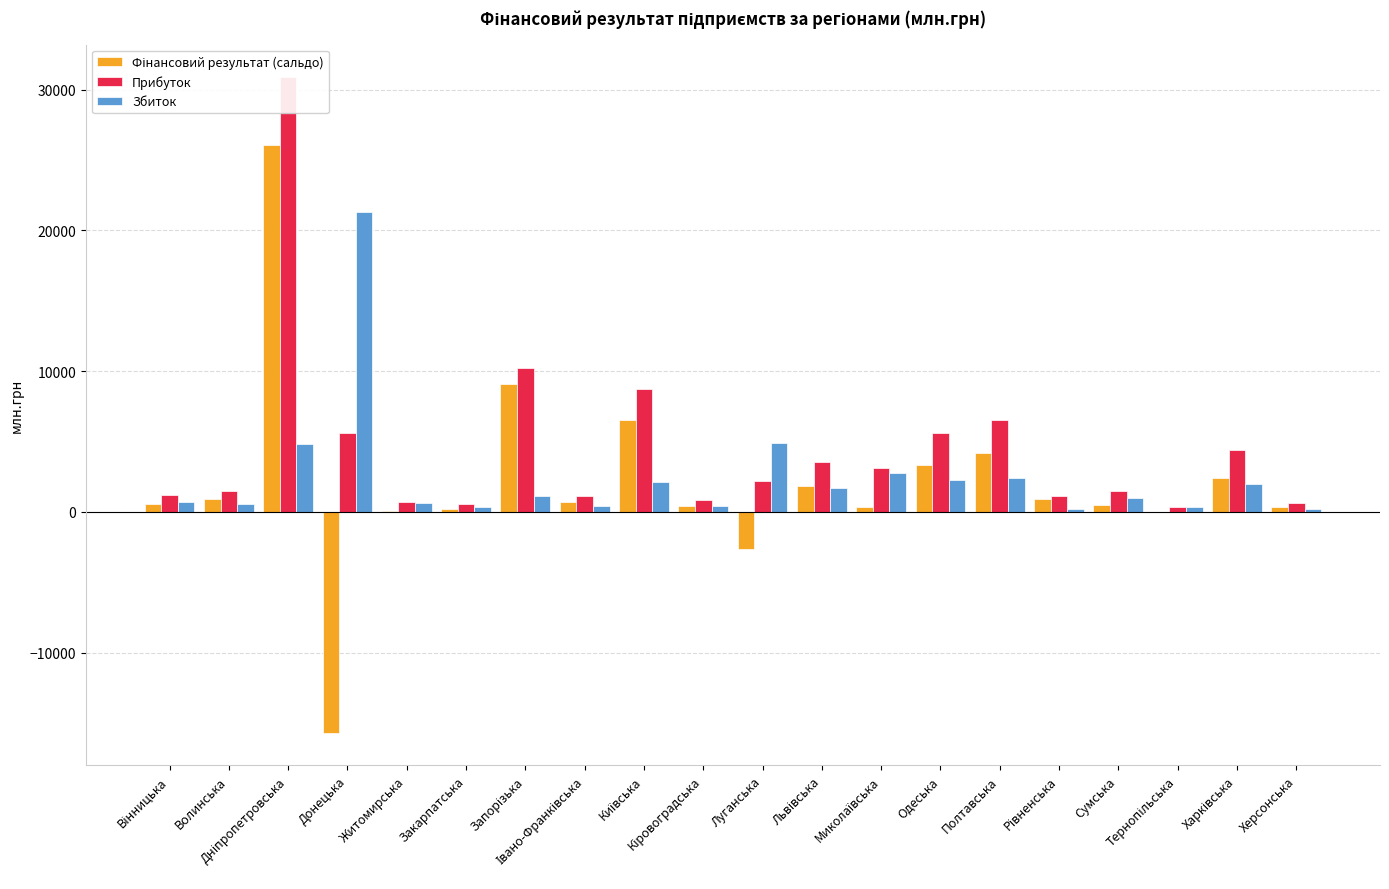

Where is Збиток nearest to the value 10747?

Луганська